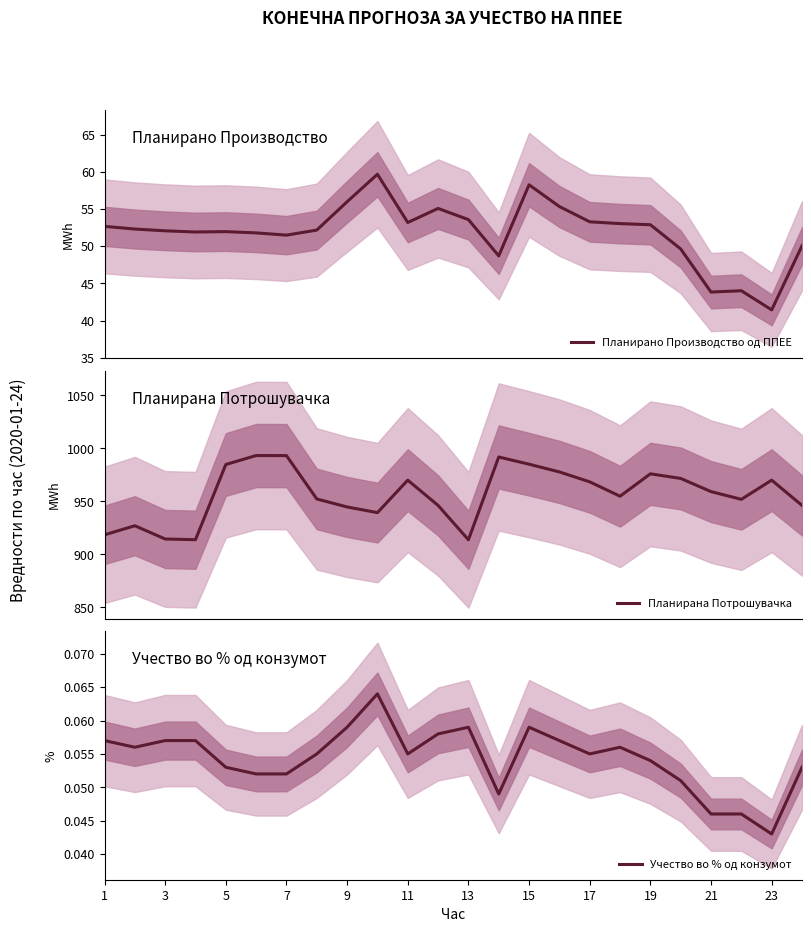

How many distinct data groups are displayed?

3